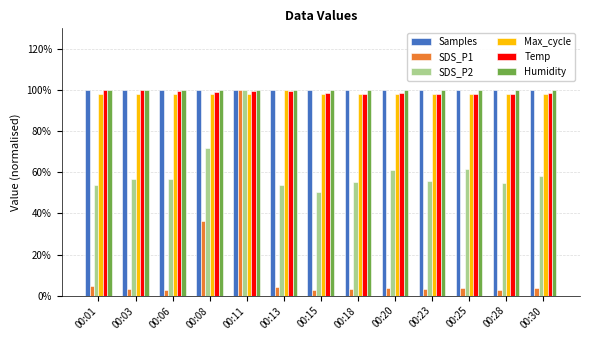

How many data points does each series have?

13